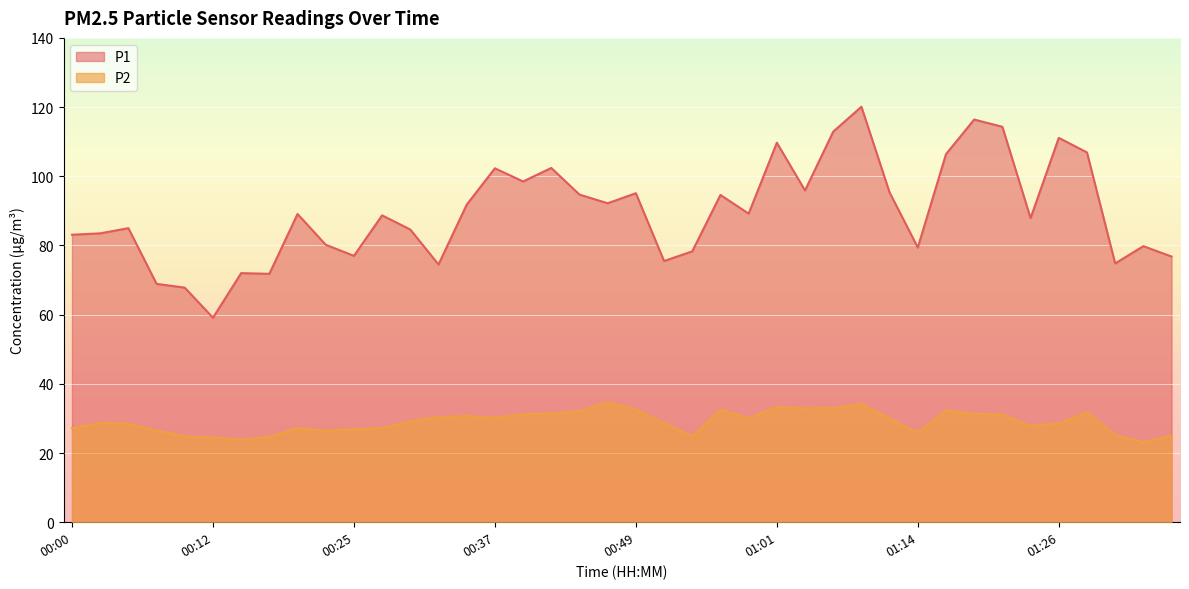

What position from the right is 00:00?

40